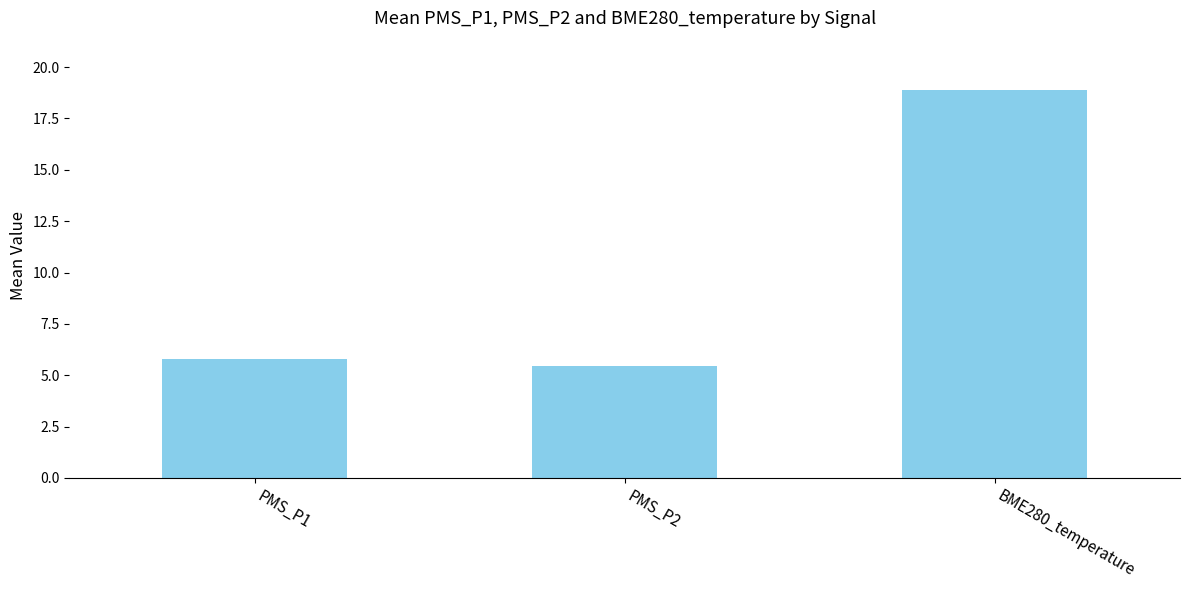

True or false: the data shows 2.0 at PMS_P2.

False